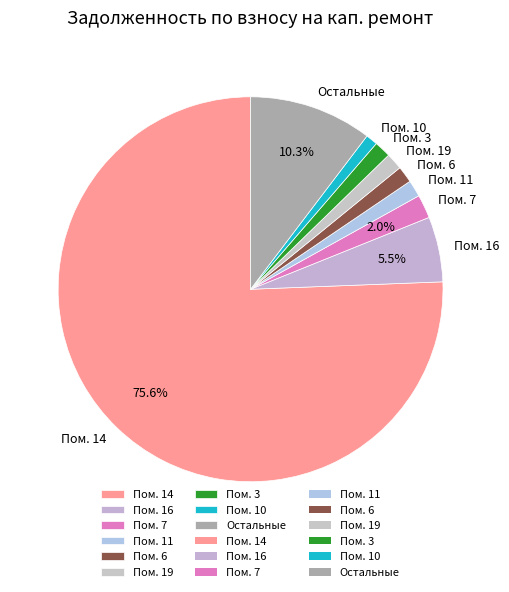

What is the largest slice in the pie chart?

Пом. 14